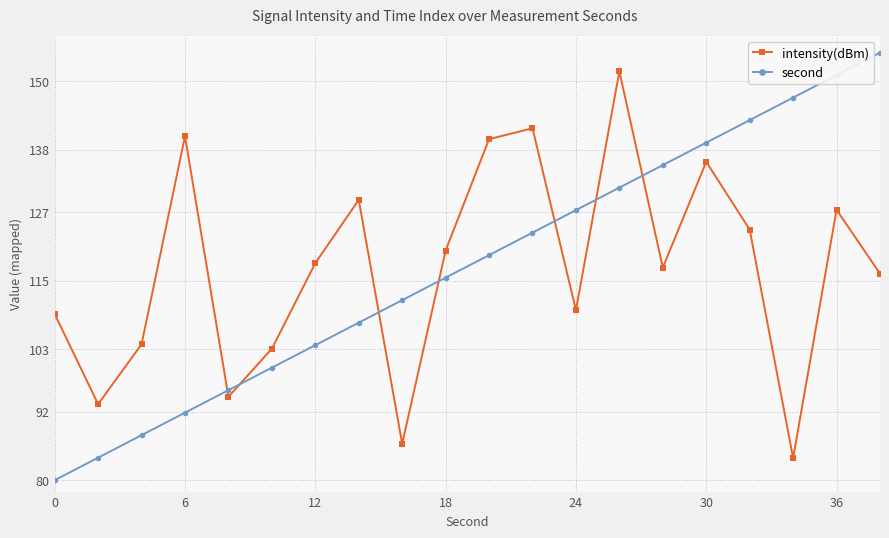

What is the minimum value for intensity(dBm)?

83.9